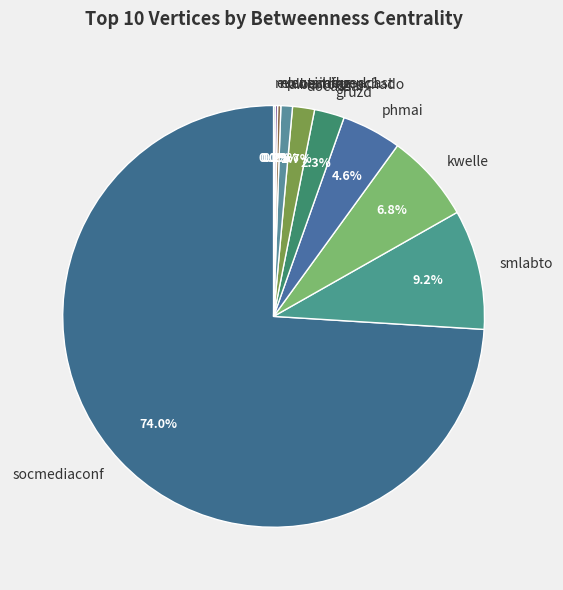

Which slice is the largest?

socmediaconf